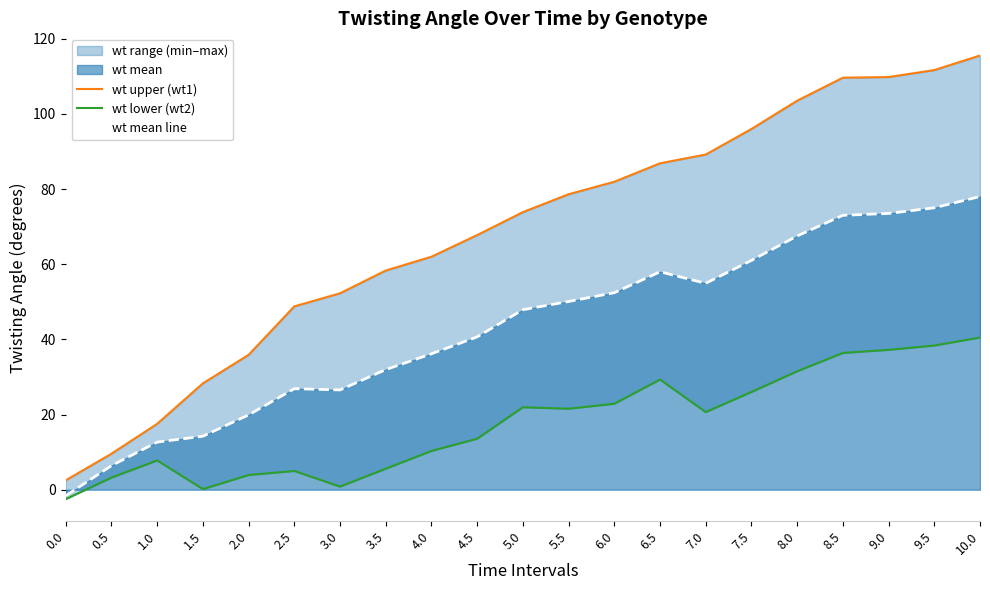

True or false: wt lower (wt2) and wt upper (wt1) cross at least once.

False